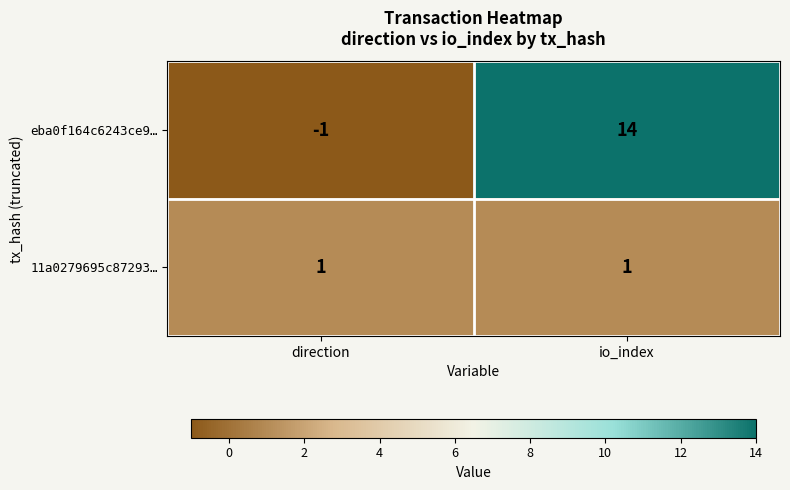

The eba0f164c6243ce9… series shows 25 at io_index. True or false?

False